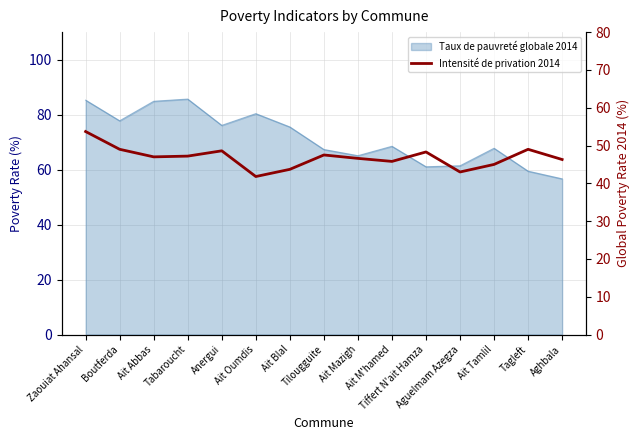

The value at Anergui is 18.9. True or false?

False